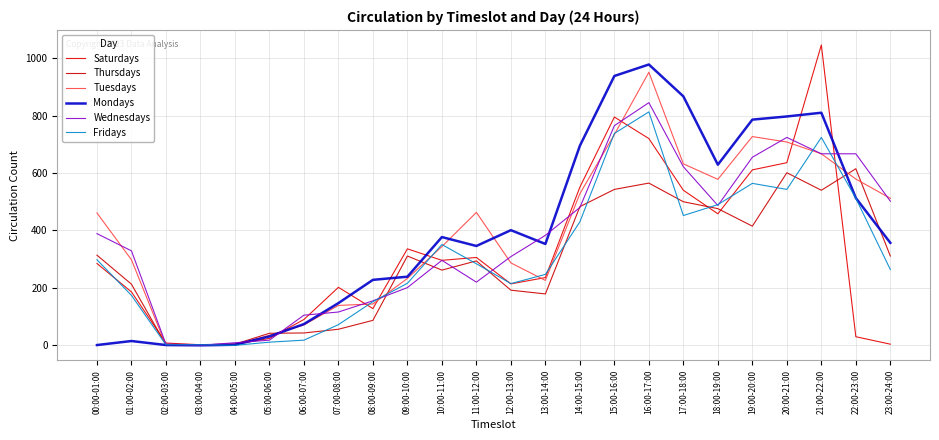

What is the difference between the maximum and minimum values in the Mondays series?

978